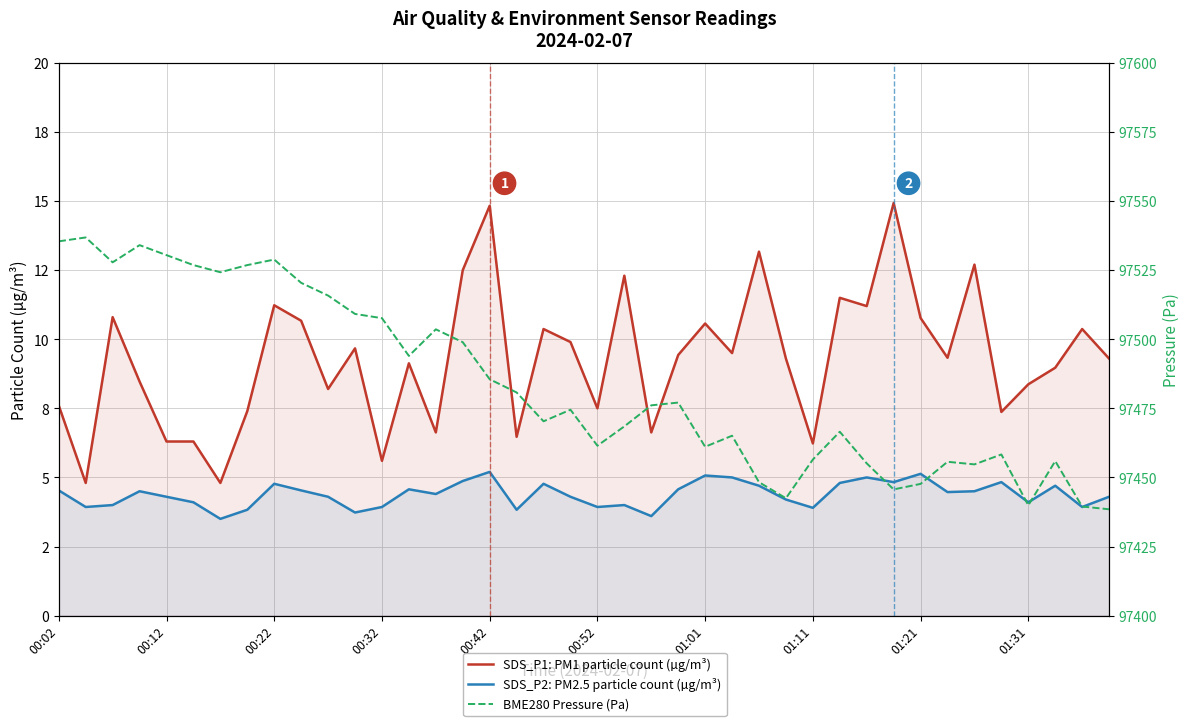

Which series has the widest spread of values?

BME280 Pressure (Pa)